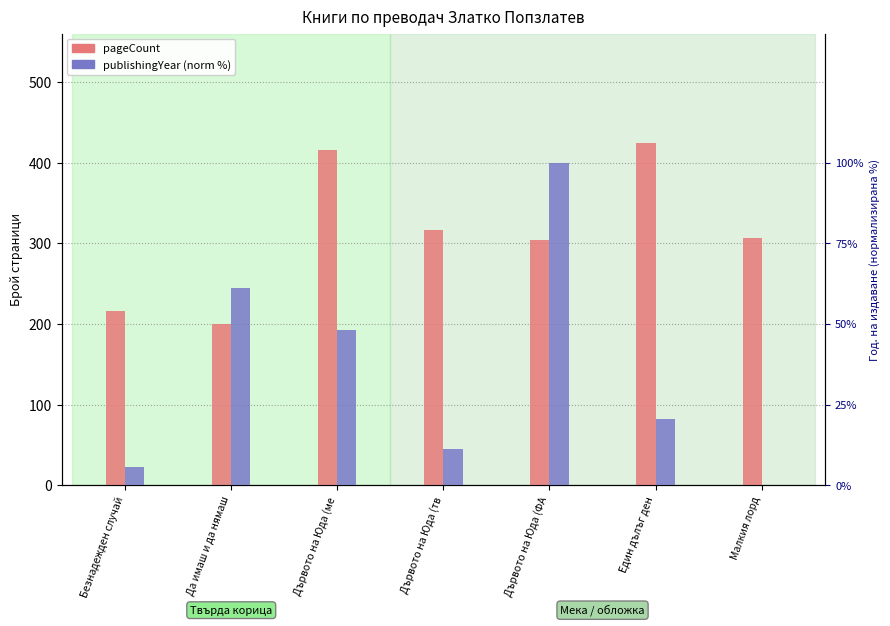

True or false: publishingYear (norm %) has a value of 100.0 at Дървото на Юда (ФА.

True